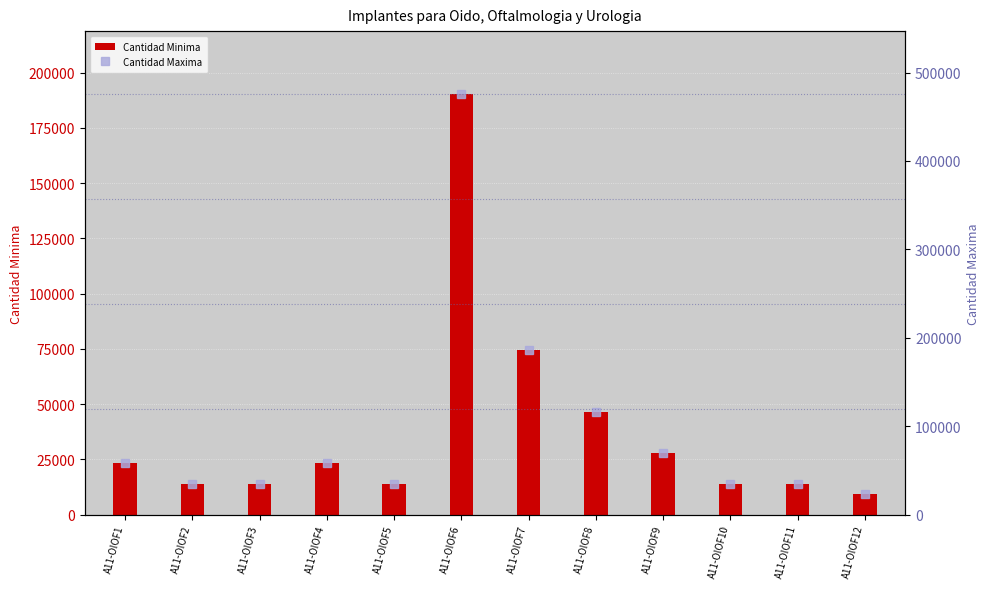

Reading left to right, transcribe all the data shown in this chart.

Cantidad Minima: 23200	13920	13920	23200	13920	190240	74240	46400	27840	13920	13920	9280
Cantidad Maxima: 58000	34800	34800	58000	34800	475600	185600	116000	69600	34800	34800	23200